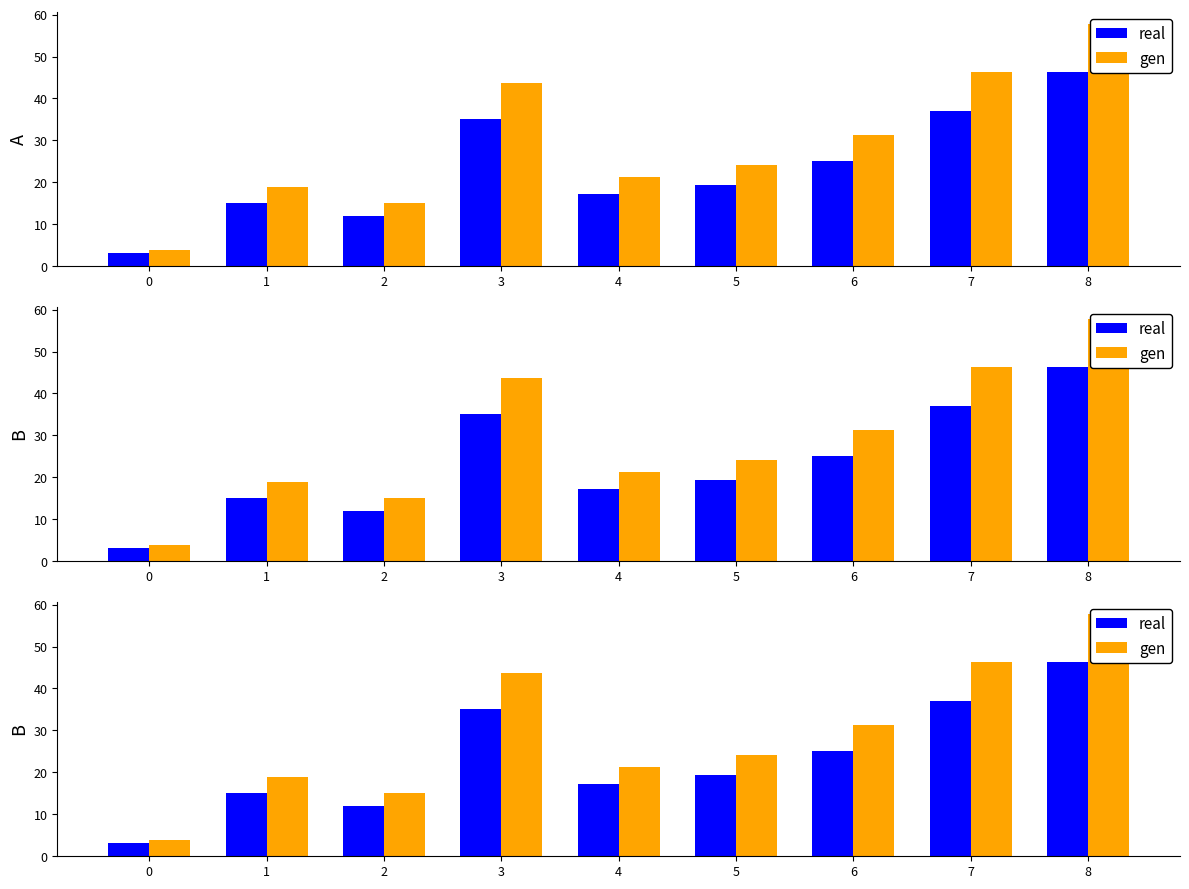

List the series in order of their overall mean, highest first.

gen, real